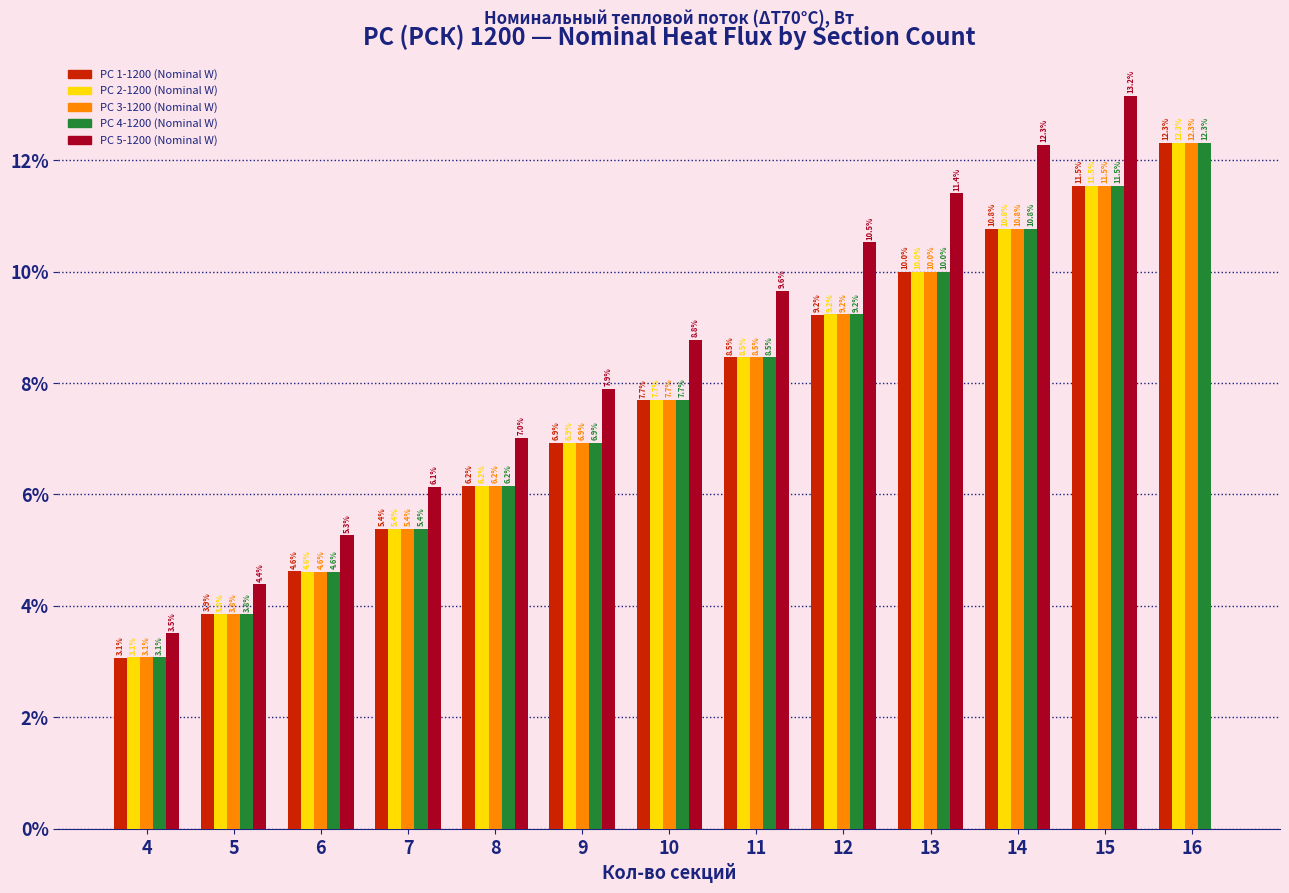

Reading left to right, transcribe all the data shown in this chart.

РС 1-1200 (Nominal W): 4=3.1	5=3.9	6=4.6	7=5.4	8=6.2	9=6.9	10=7.7	11=8.5	12=9.2	13=10.0	14=10.8	15=11.5	16=12.3
РС 2-1200 (Nominal W): 4=3.1	5=3.8	6=4.6	7=5.4	8=6.2	9=6.9	10=7.7	11=8.5	12=9.2	13=10.0	14=10.8	15=11.5	16=12.3
РС 3-1200 (Nominal W): 4=3.1	5=3.8	6=4.6	7=5.4	8=6.2	9=6.9	10=7.7	11=8.5	12=9.2	13=10.0	14=10.8	15=11.5	16=12.3
РС 4-1200 (Nominal W): 4=3.1	5=3.8	6=4.6	7=5.4	8=6.2	9=6.9	10=7.7	11=8.5	12=9.2	13=10.0	14=10.8	15=11.5	16=12.3
РС 5-1200 (Nominal W): 4=3.5	5=4.4	6=5.3	7=6.1	8=7.0	9=7.9	10=8.8	11=9.6	12=10.5	13=11.4	14=12.3	15=13.2	16=0.0